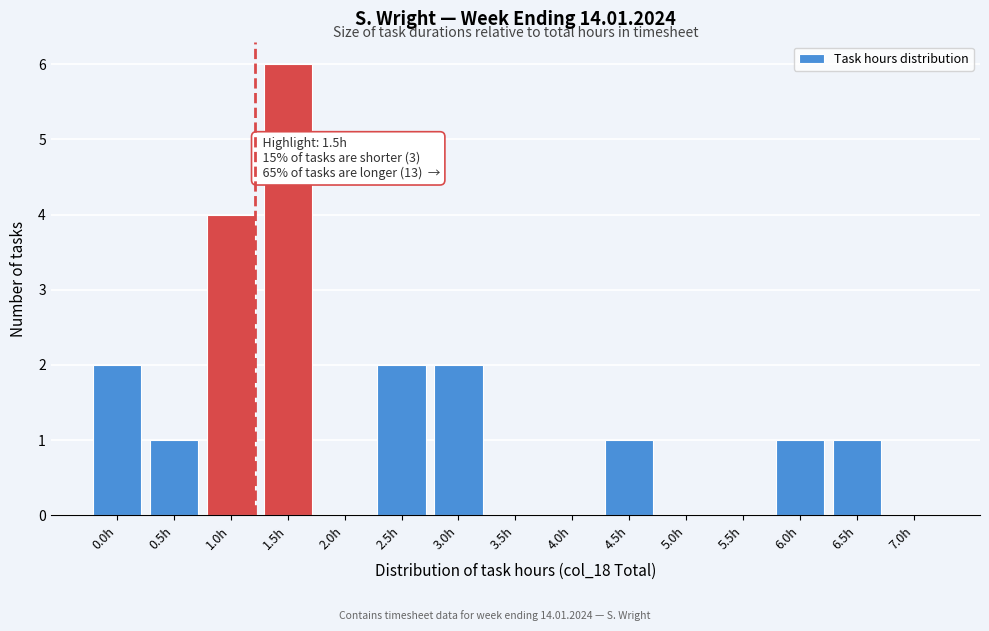

Reading right to left, transcribe all the data shown in this chart.

7.0h=0	6.5h=1	6.0h=1	5.5h=0	5.0h=0	4.5h=1	4.0h=0	3.5h=0	3.0h=2	2.5h=2	2.0h=0	1.5h=6	1.0h=4	0.5h=1	0.0h=2